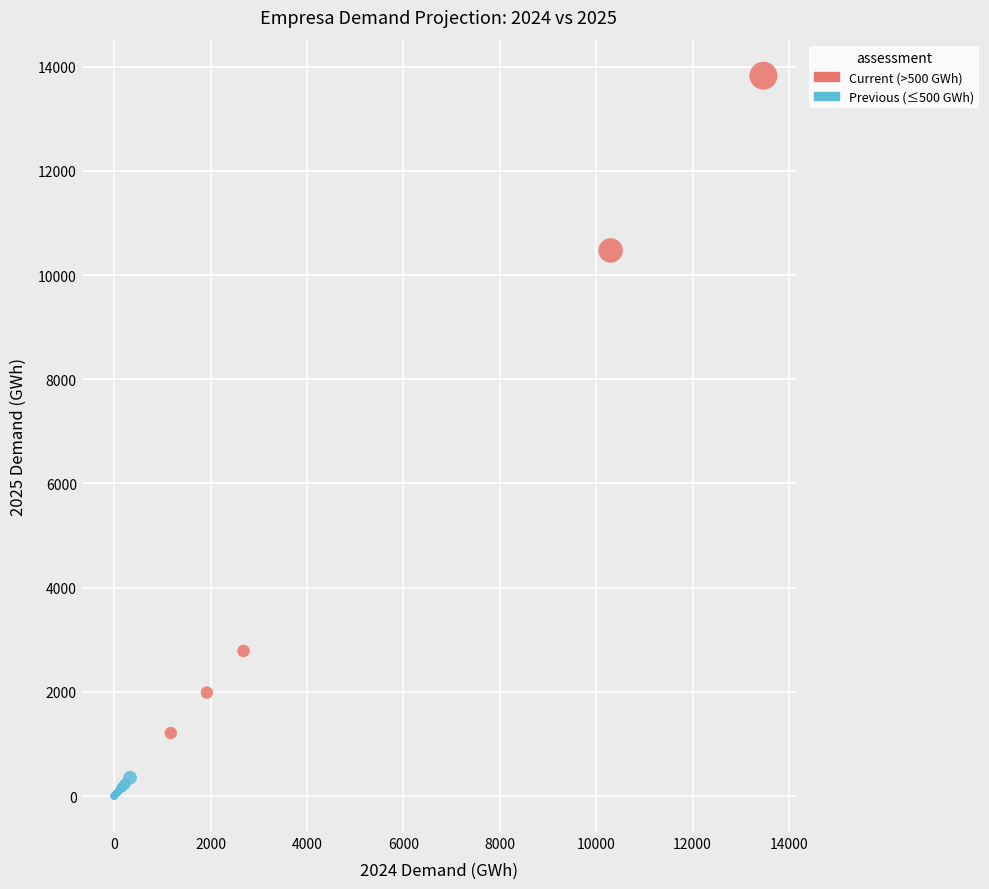

Which series contains the highest Y value?

Current (>500 GWh)